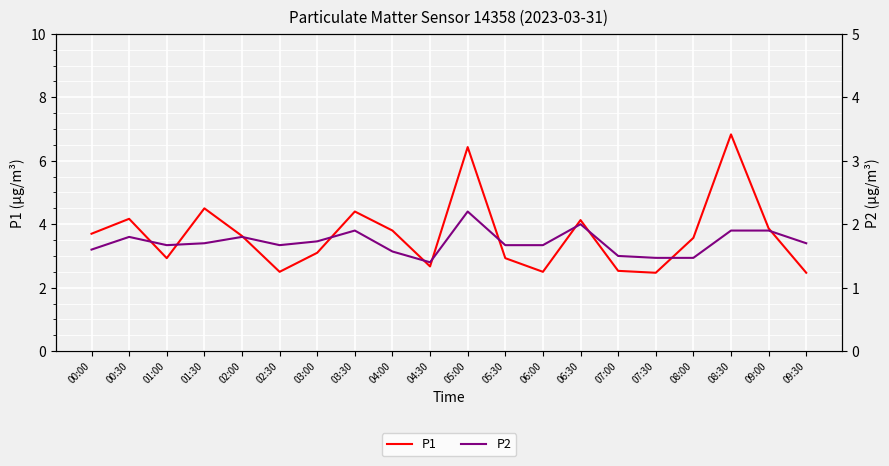

Reading left to right, transcribe all the data shown in this chart.

P1: 3.7	4.2	2.9	4.5	3.6	2.5	3.1	4.4	3.8	2.7	6.4	2.9	2.5	4.1	2.5	2.5	3.6	6.8	3.9	2.5
P2: 1.6	1.8	1.7	1.7	1.8	1.7	1.7	1.9	1.6	1.4	2.2	1.7	1.7	2.0	1.5	1.5	1.5	1.9	1.9	1.7